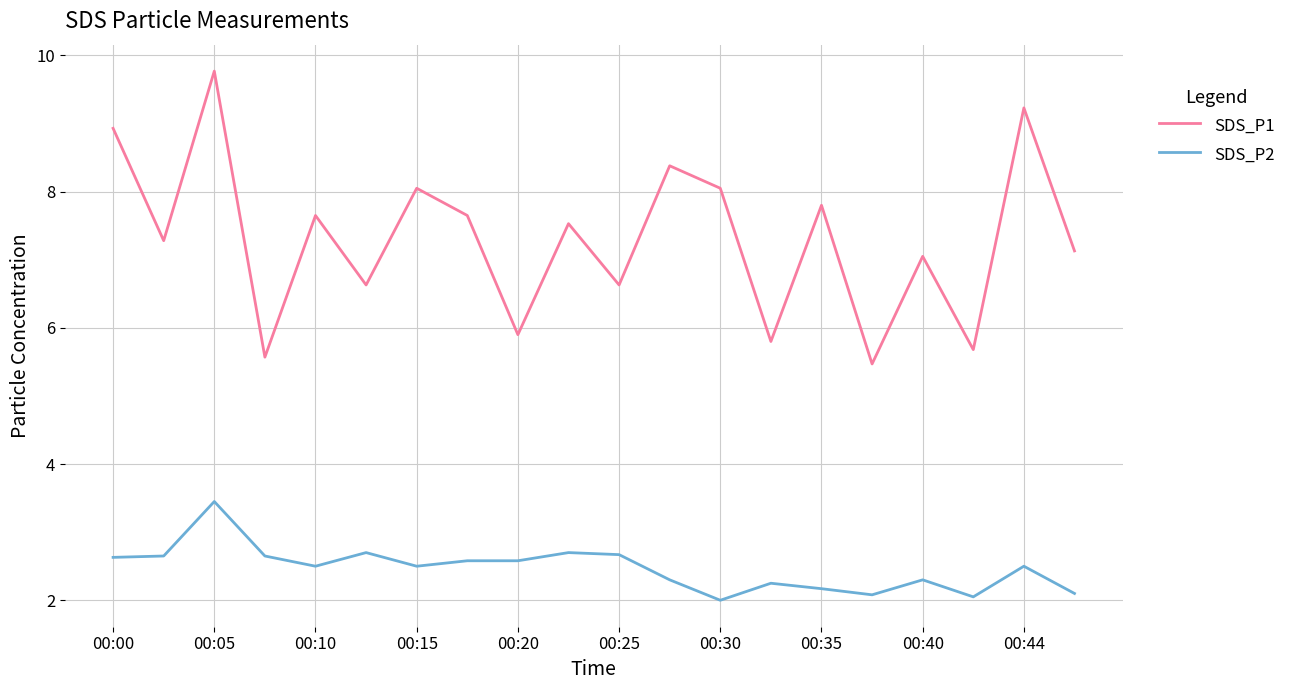

Rank the series by their maximum value, from lowest to highest.

SDS_P2, SDS_P1